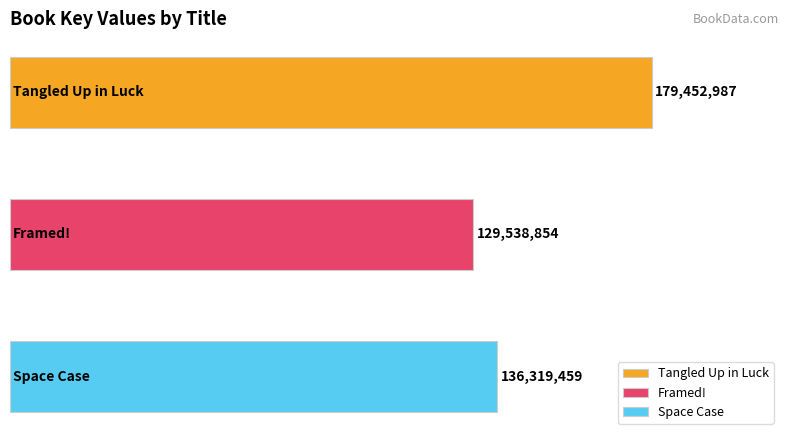

The chart shows a value of 67435539 at Tangled Up in Luck. True or false?

False